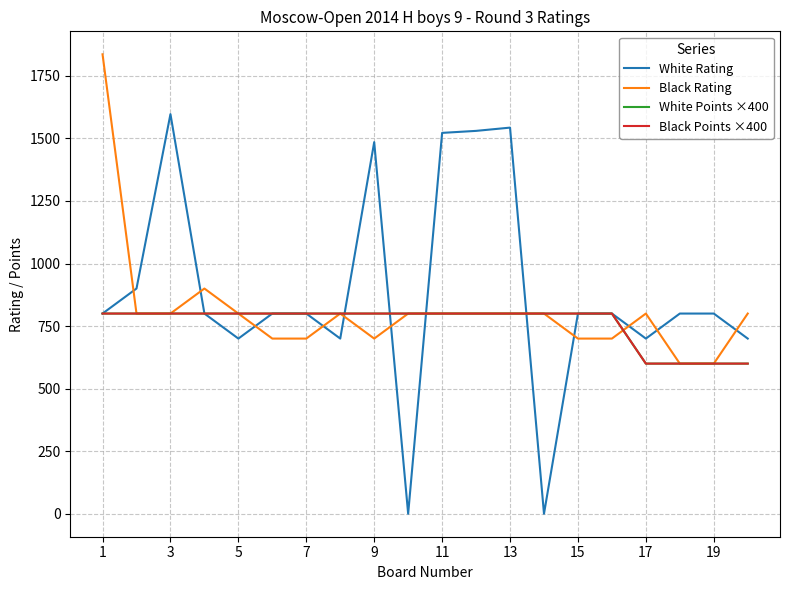

Does the chart display data point markers on the line(s)?

No